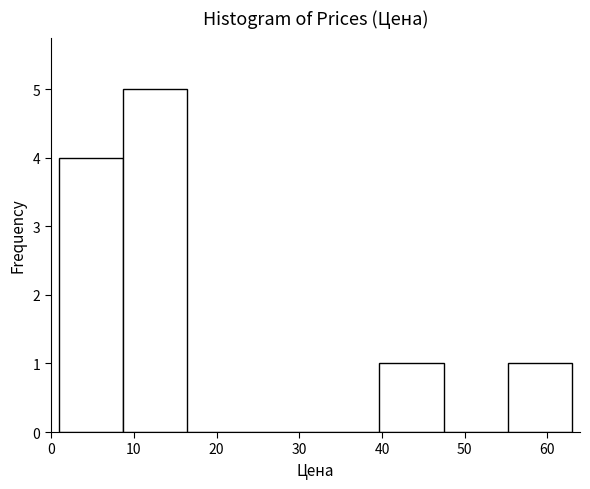

Over which range of the x-axis is the bar tallest?

9 to 16